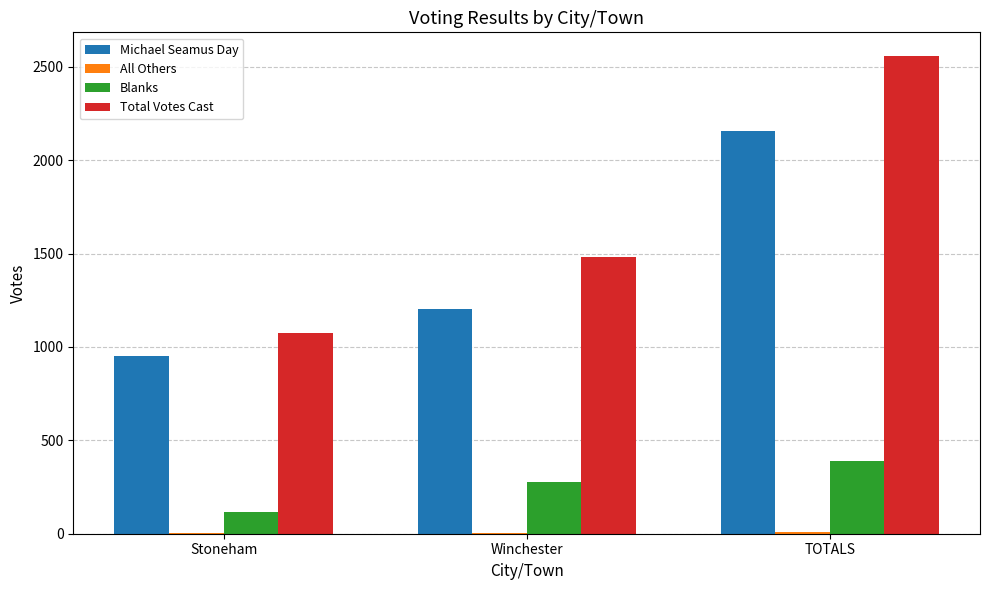

What is the sum of all Michael Seamus Day values?

4314